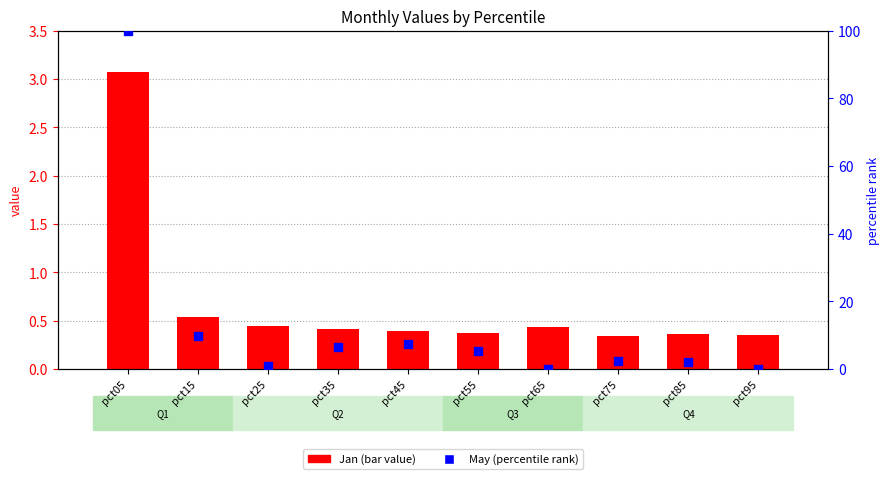

Is the value of May (percentile) at pct65 greater than the value of Jan (bar) at pct65?

No